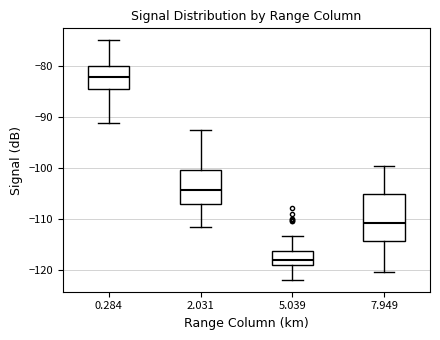

Where does the upper whisker of the box at x = 5.039 end on the y-axis? The values are not printed on the chart, so give them approximately, as read against the axis.

-113